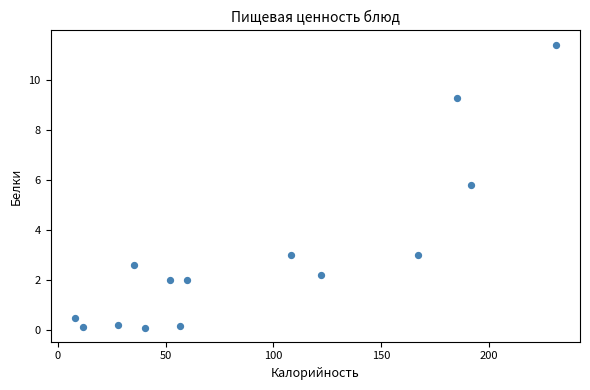

What Y value in the scatter plot is closest to 5?

5.8